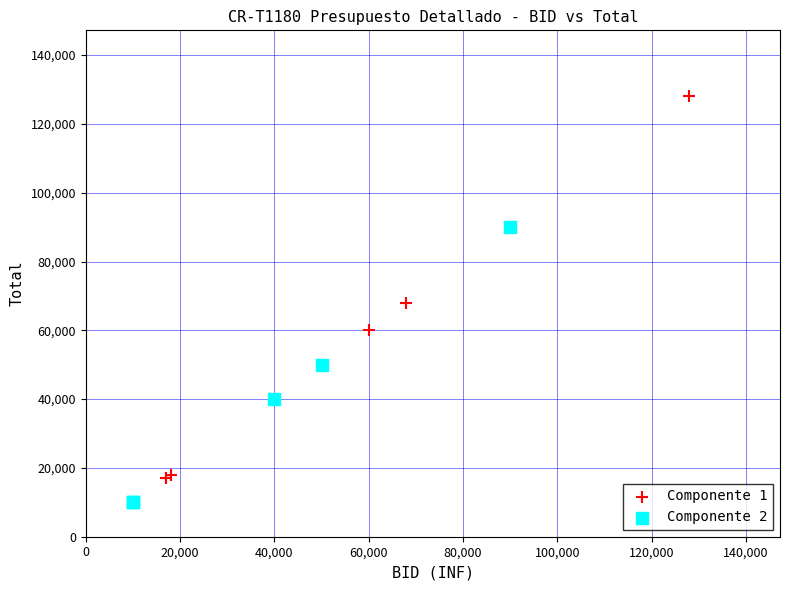

Which series has the widest spread of Y values?

Componente 1